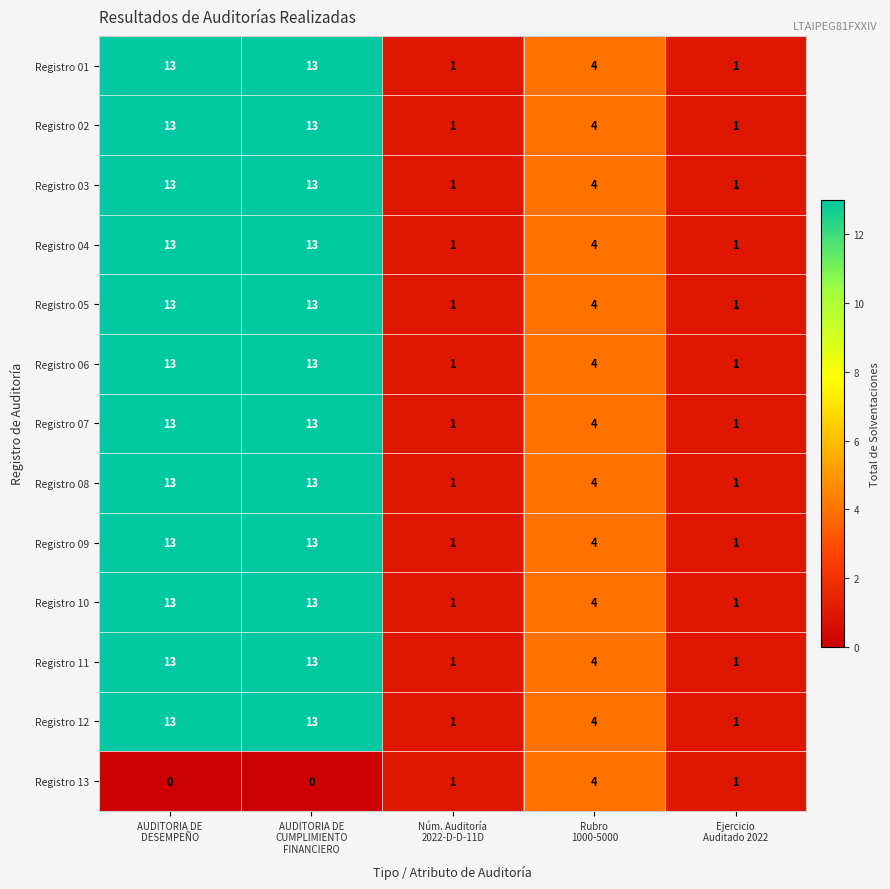

What is the difference between the maximum and minimum values in the Registro 08 series?

12